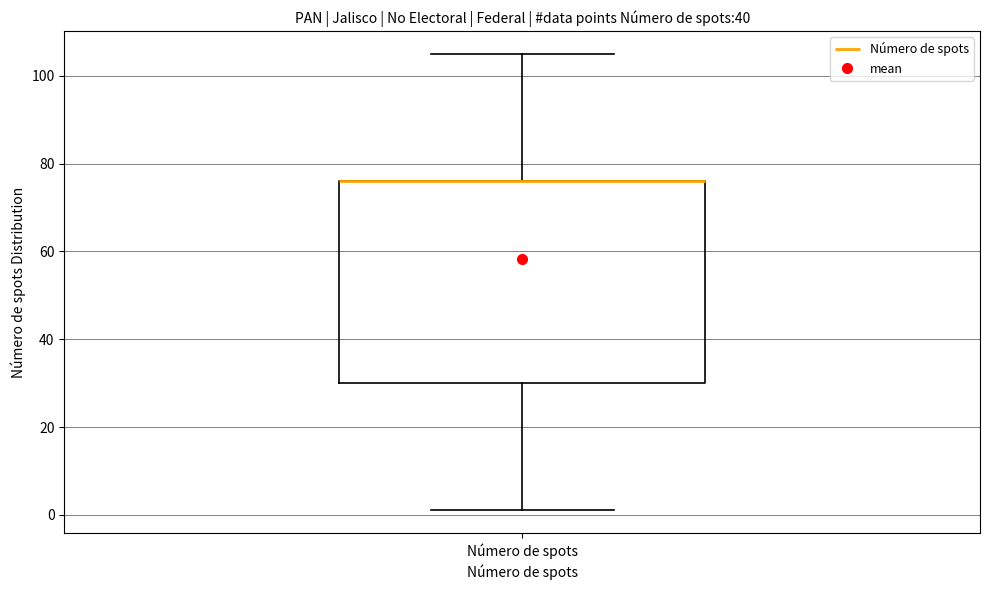

Where is the upper edge of the box for Número de spots on the y-axis? The values are not printed on the chart, so give them approximately, as read against the axis.

76